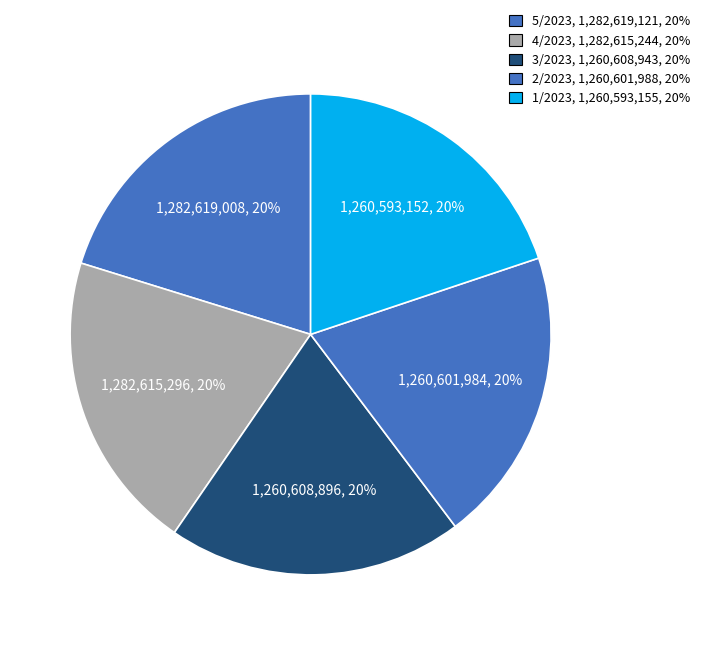

Count the number of slices in the pie.

5